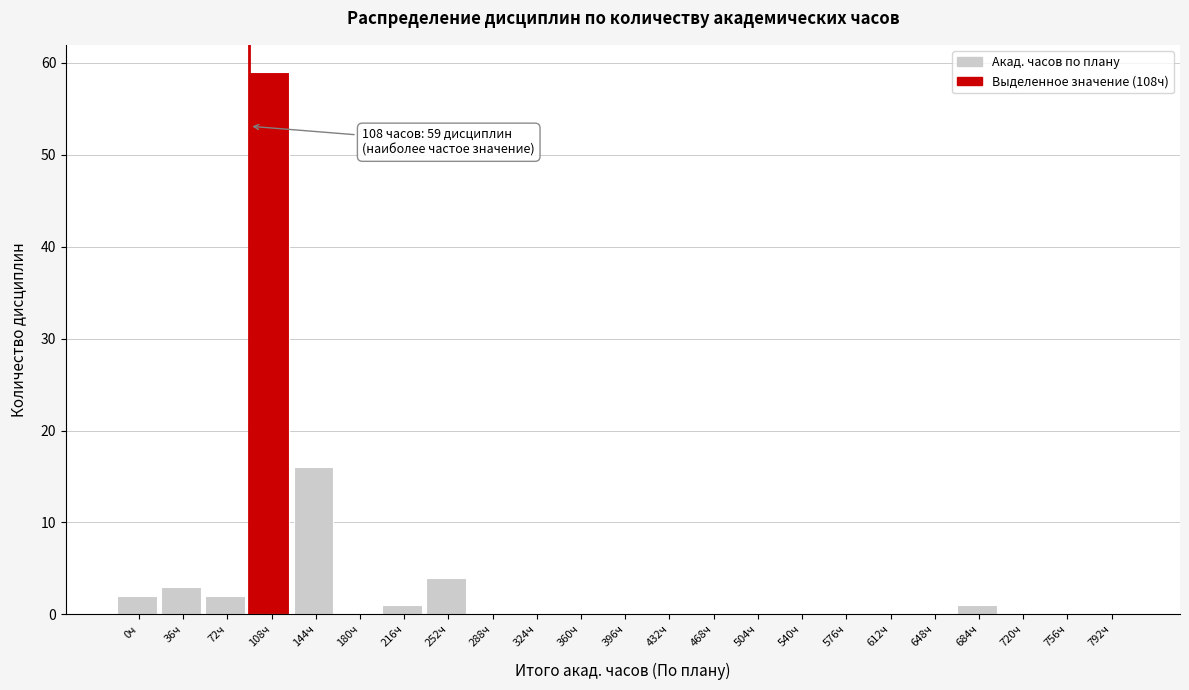

Reading right to left, what are all the values shown in this chart?

792ч=0	756ч=0	720ч=0	684ч=1	648ч=0	612ч=0	576ч=0	540ч=0	504ч=0	468ч=0	432ч=0	396ч=0	360ч=0	324ч=0	288ч=0	252ч=4	216ч=1	180ч=0	144ч=16	108ч=59	72ч=2	36ч=3	0ч=2